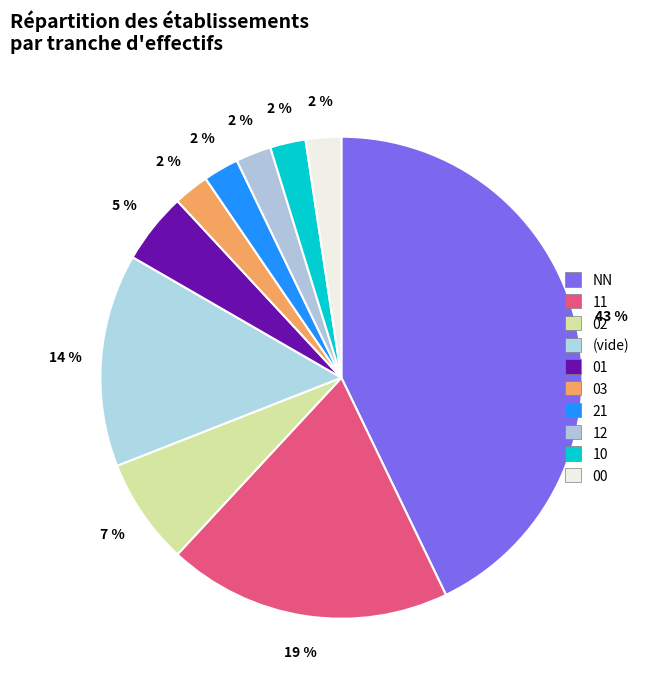

Is NN the majority of the pie?

No